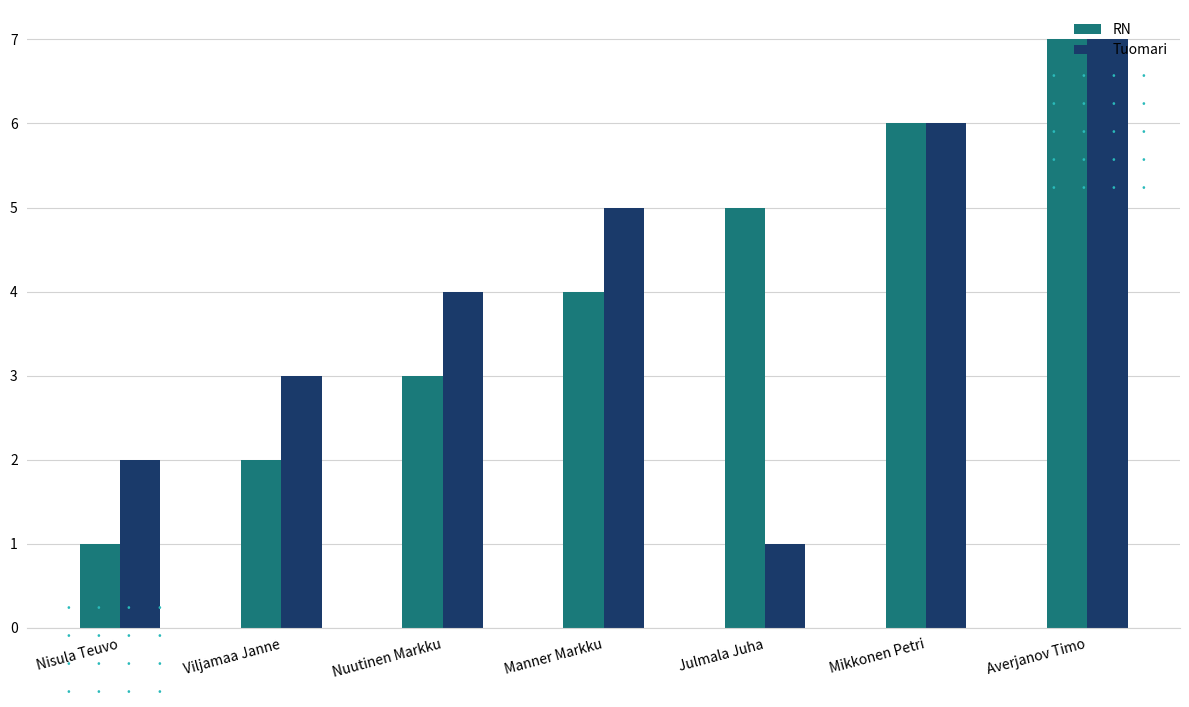

How many data points in Tuomari are less than 4?

3